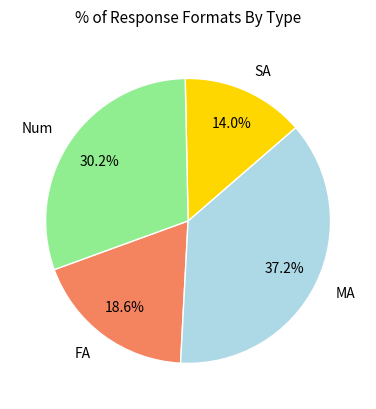

Is the sum of SA and MA greater than half?

Yes